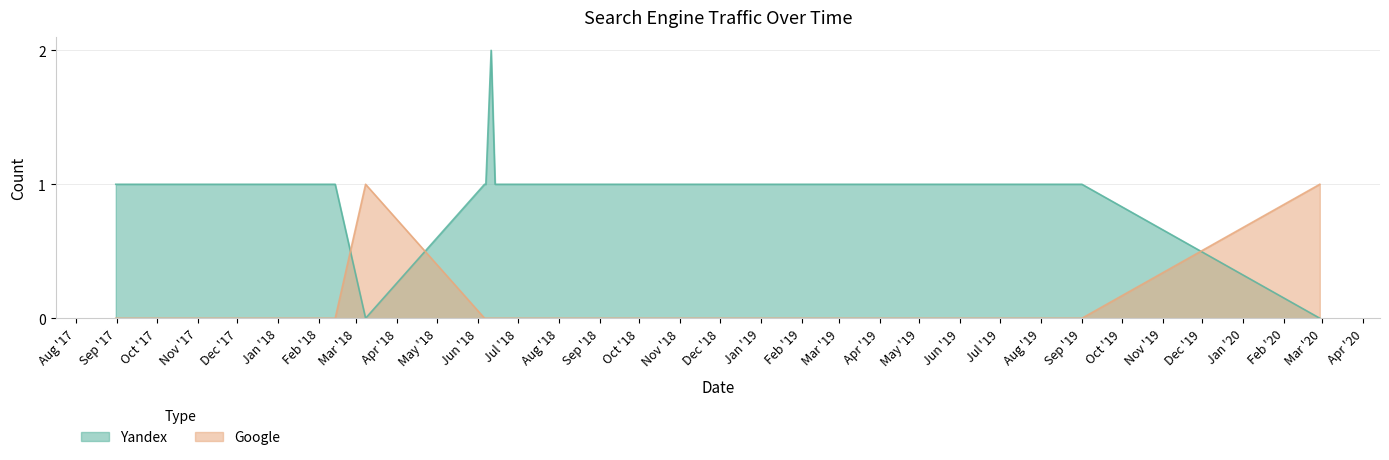

The Yandex series shows 1 at 2018-02-13. True or false?

False